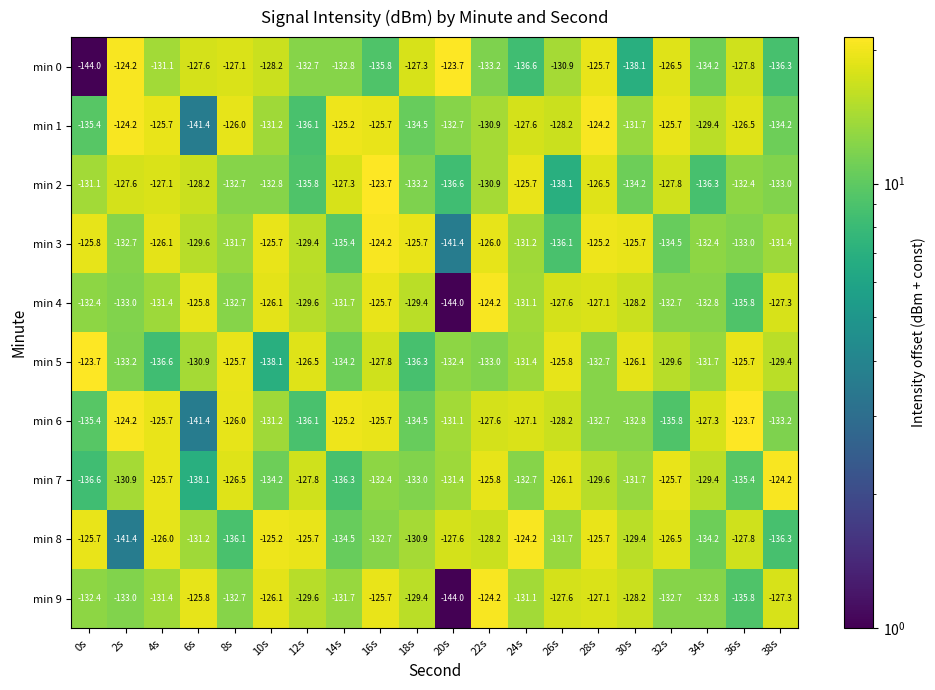

What is the difference between the maximum and second lowest values in the min 7 series?

12.4